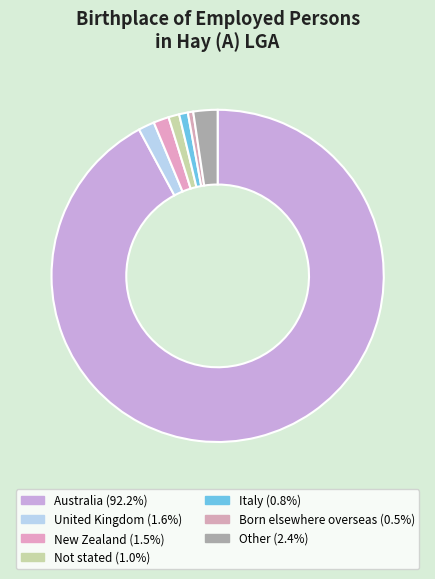

Count the number of slices in the pie.

7